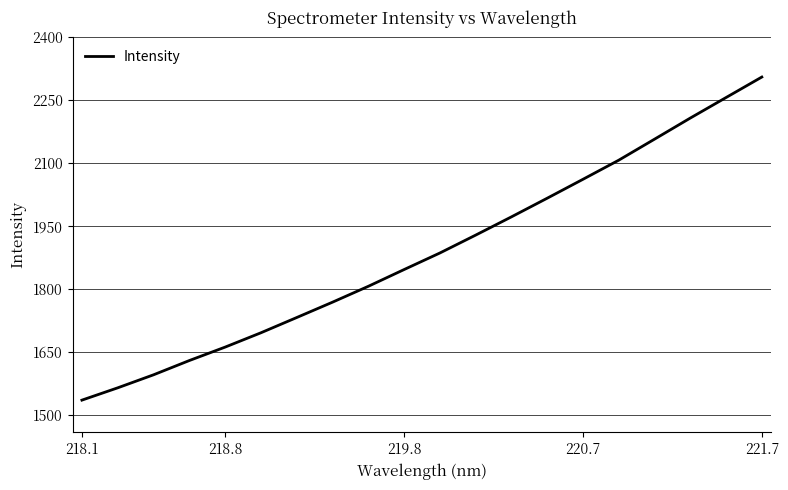

What is the difference between the maximum and minimum values?

770.1